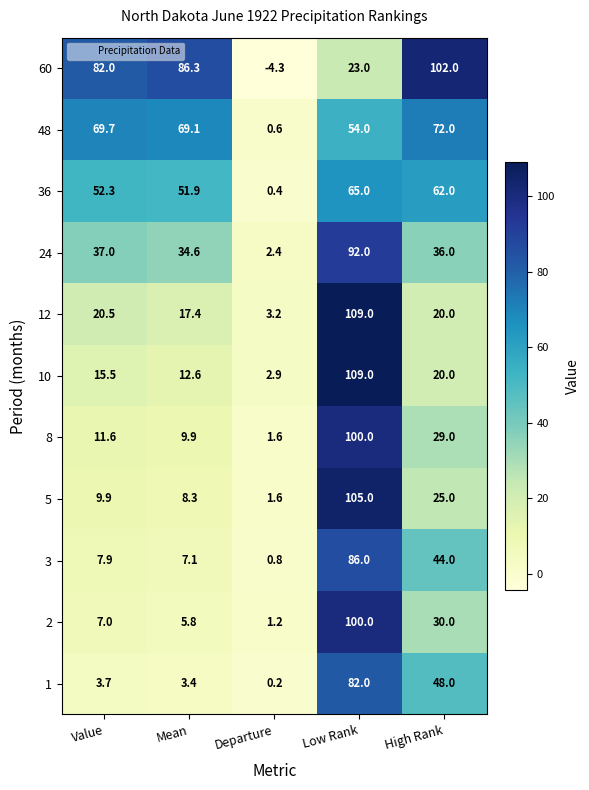

Rank the series at Mean from highest to lowest value.

60, 48, 36, 24, 12, 10, 8, 5, 3, 2, 1